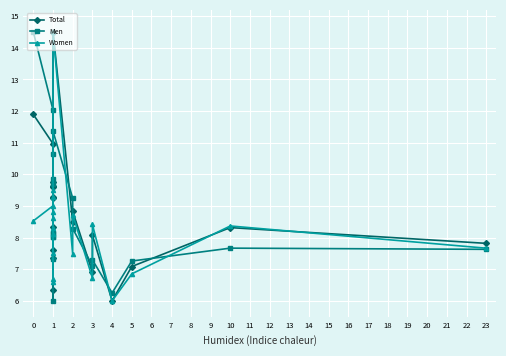

What are all the series names shown in the legend?

Total, Men, Women